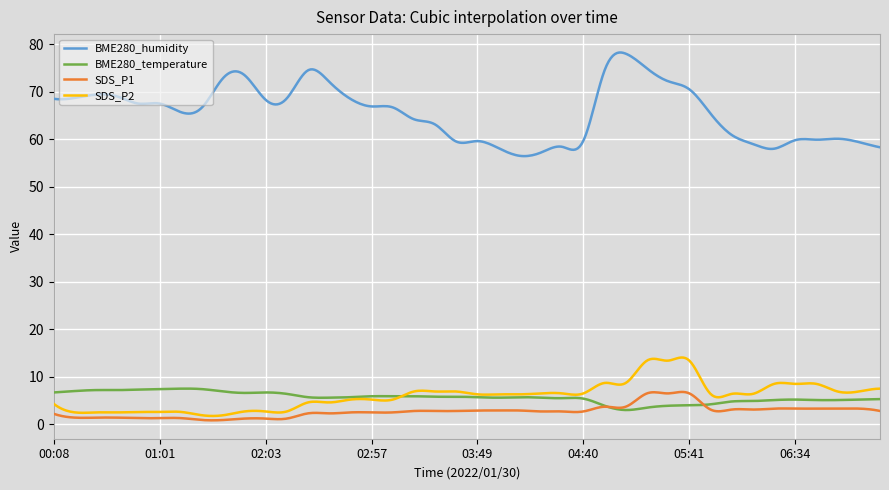

Which series has the largest total across all categories?

BME280_humidity